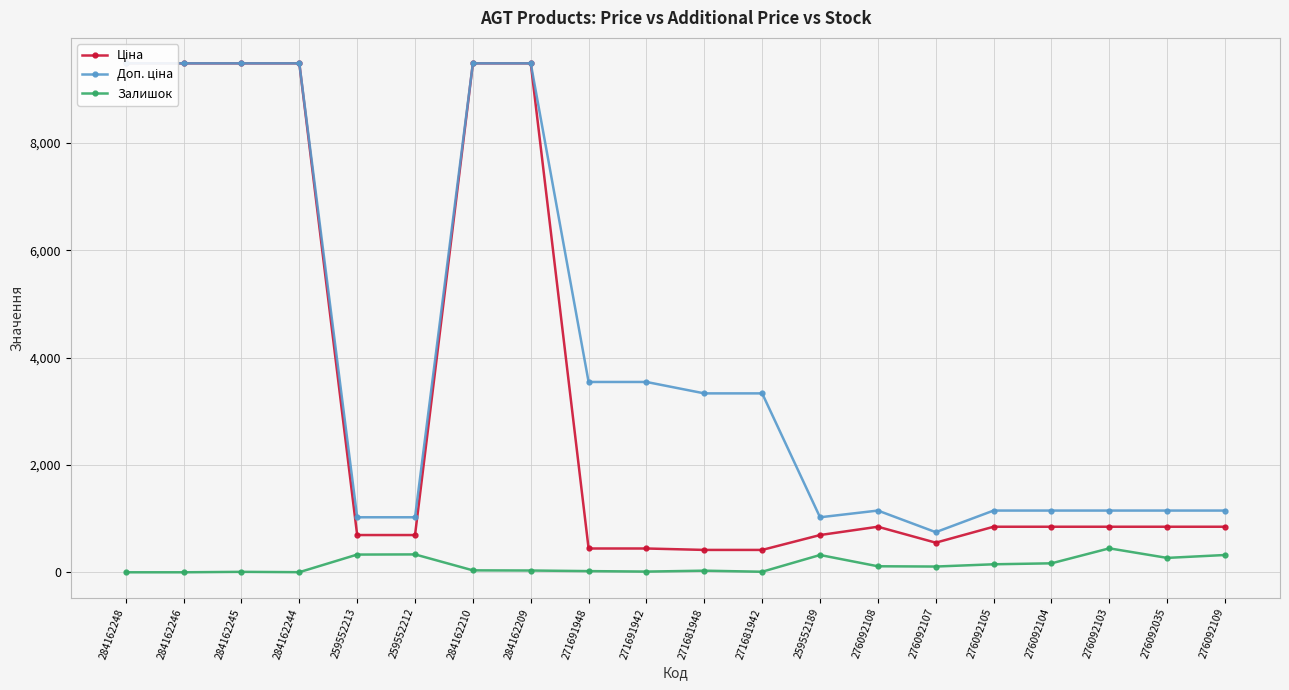

At how many categories does at least one series exceed 4468?

6